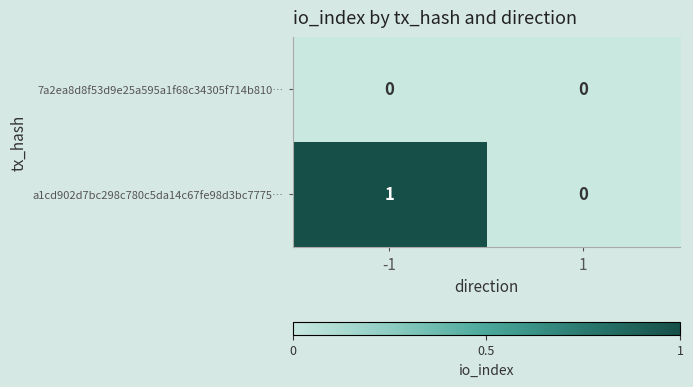

List the series in order of their peak value, highest first.

a1cd902d7bc298c780c5da14c67fe98d3bc7775…, 7a2ea8d8f53d9e25a595a1f68c34305f714b810…